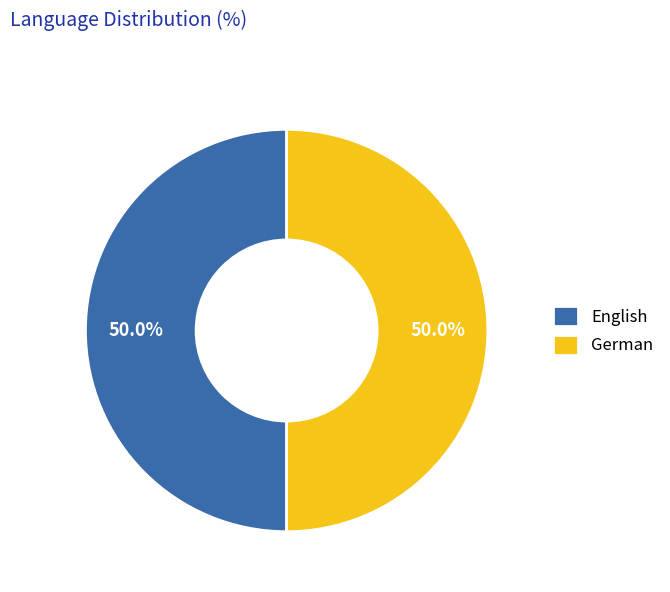

To the nearest percent, what is the average slice percentage?

50%